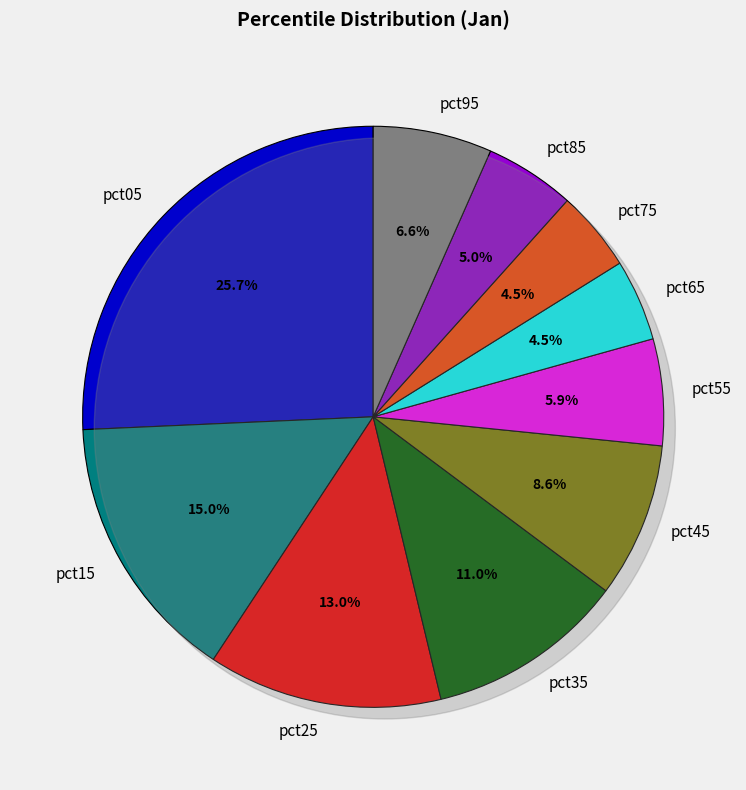

To the nearest percent, what percentage of the pie is pct55?

6%